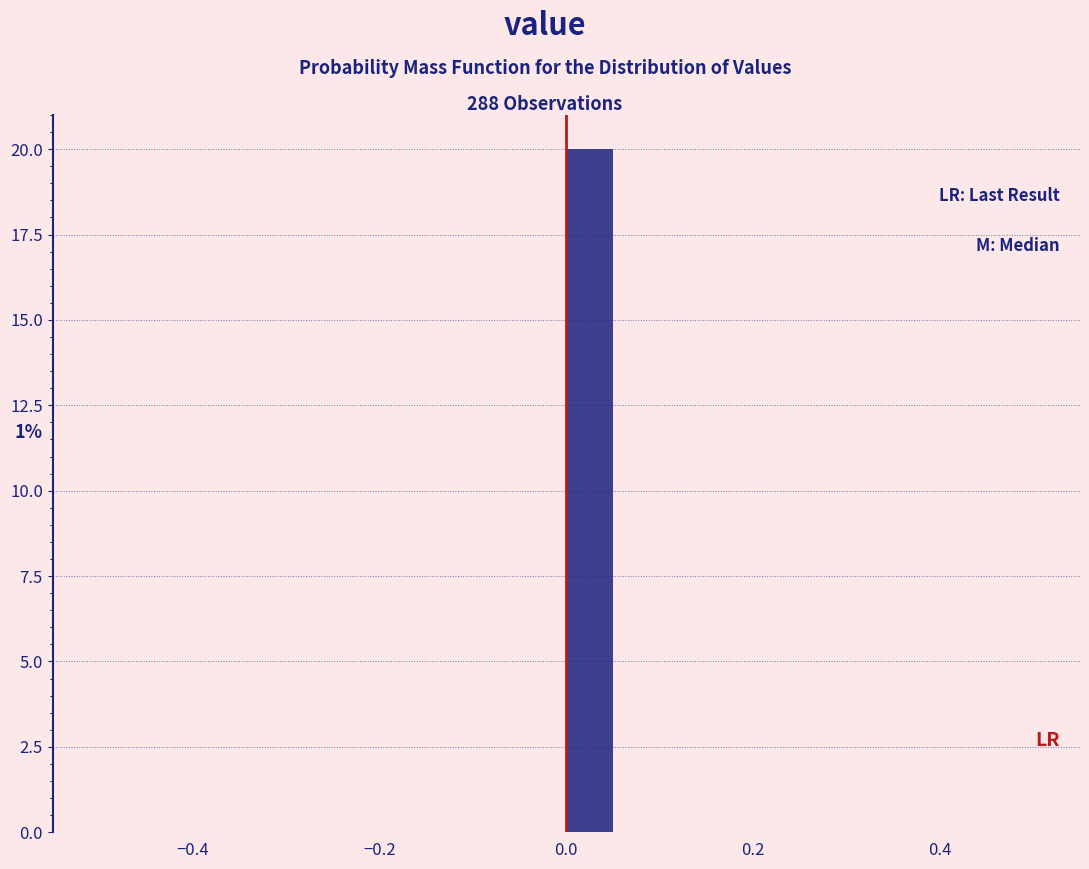

Read against the x-axis, roughly where is the centre of the tallest bar?

0.02